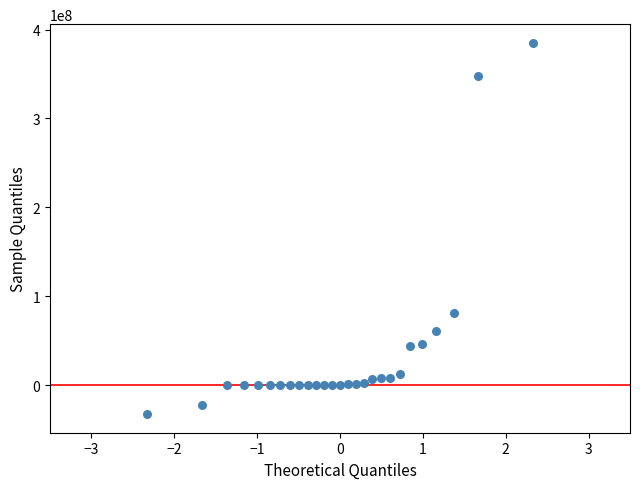

What is the range of Y values (max minus min)?

417433100.0